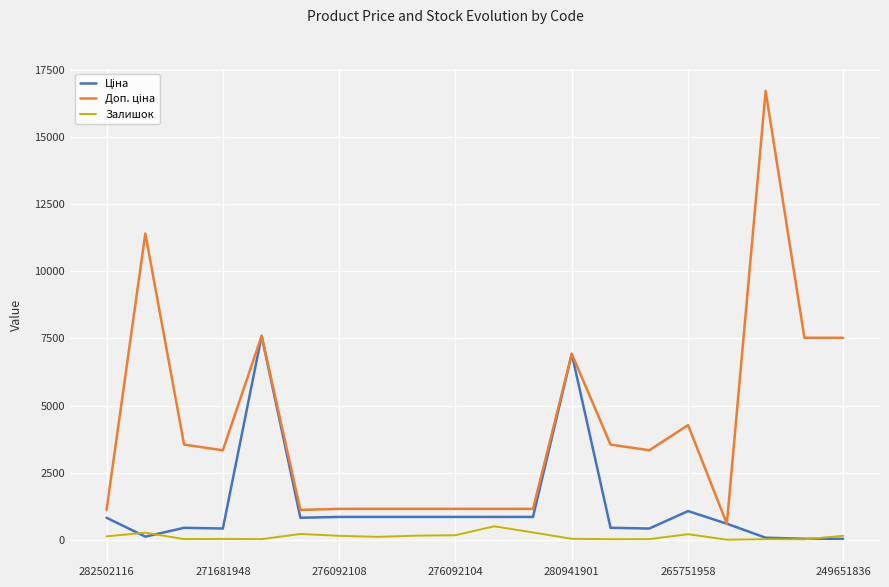

What is the value of the Доп. ціна point at the 10th from the left?

1149.7